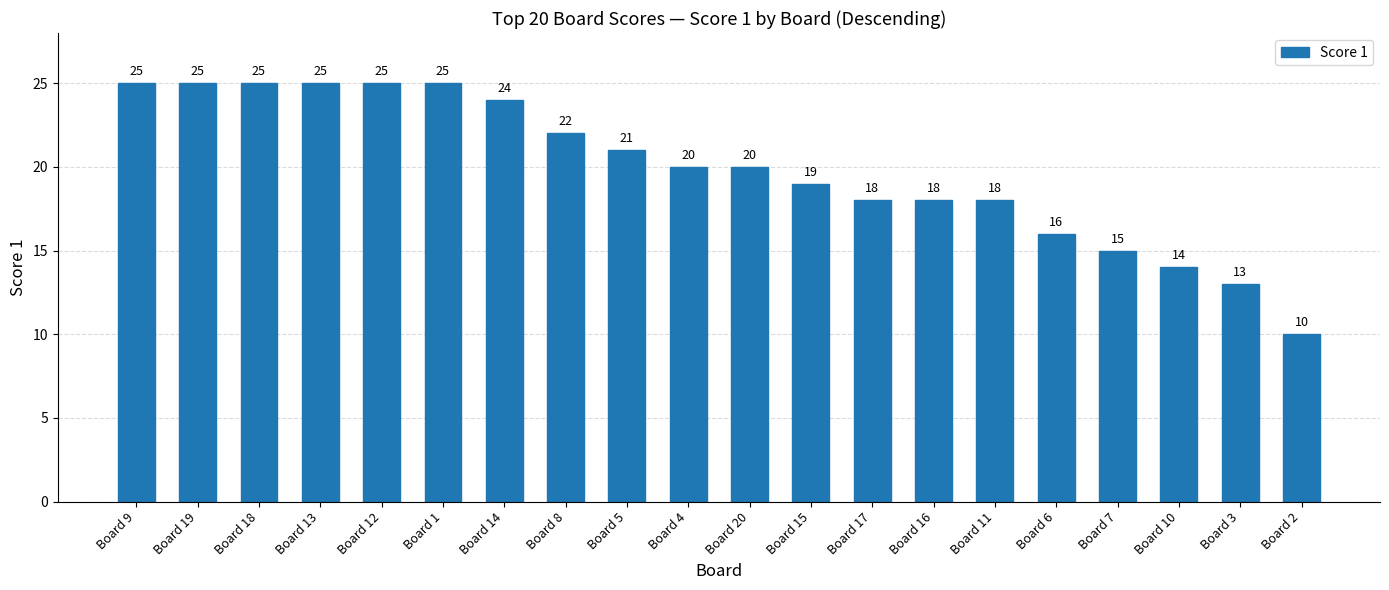

What is the sum of the values at Board 12 and Board 8?

47